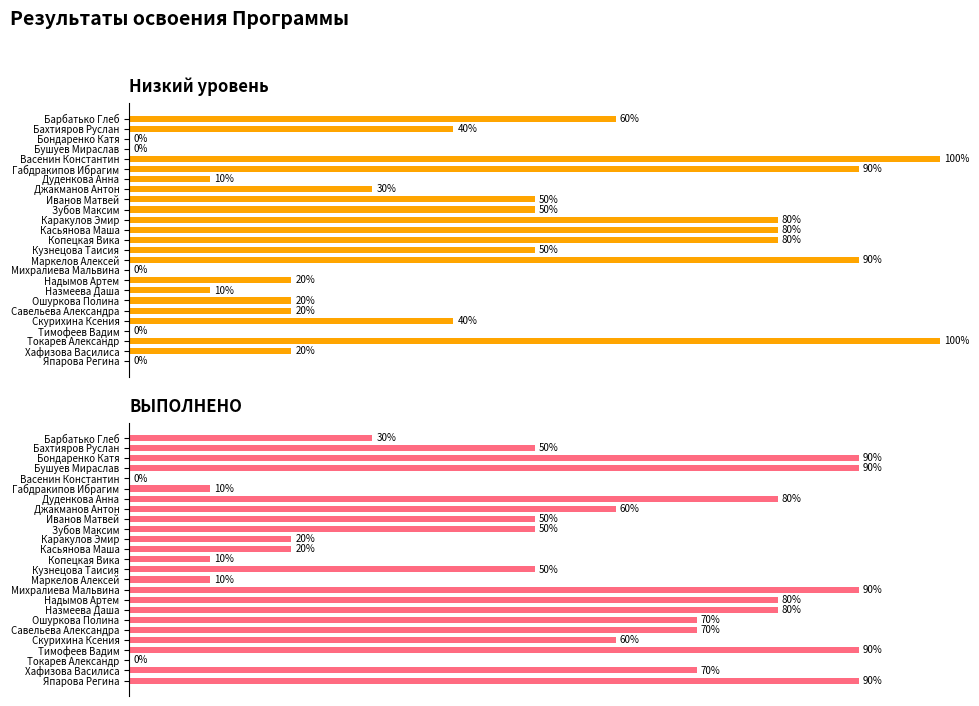

Between Маркелов Алексей and Савельева Александра, which series saw the biggest shift?

Низкий уровень